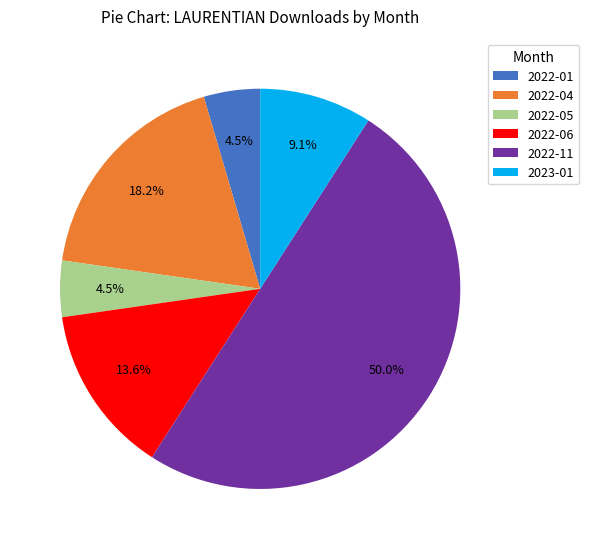

How many segments does this pie chart have?

6